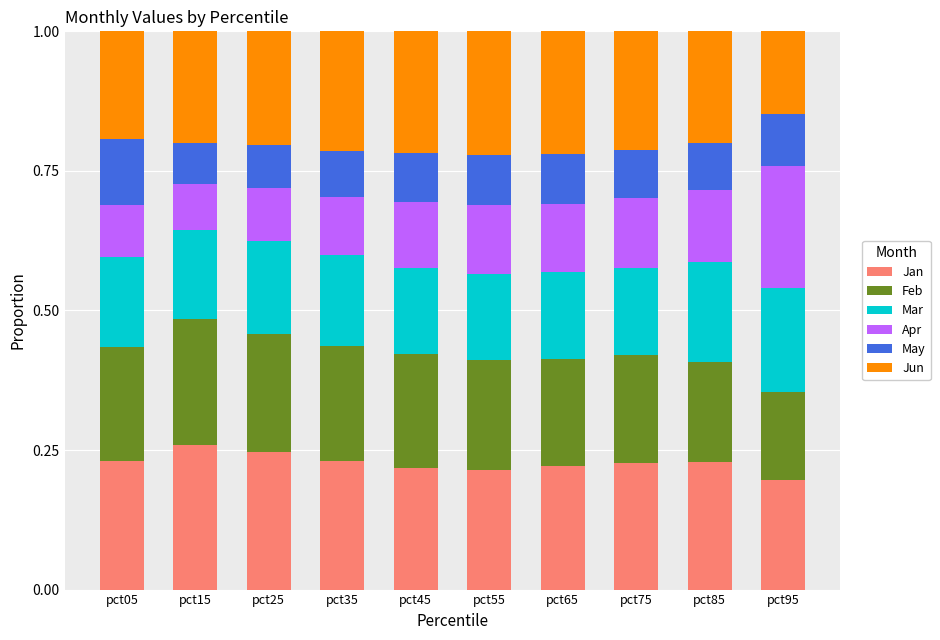

Count the Jan values in the range 0 to 1.

10